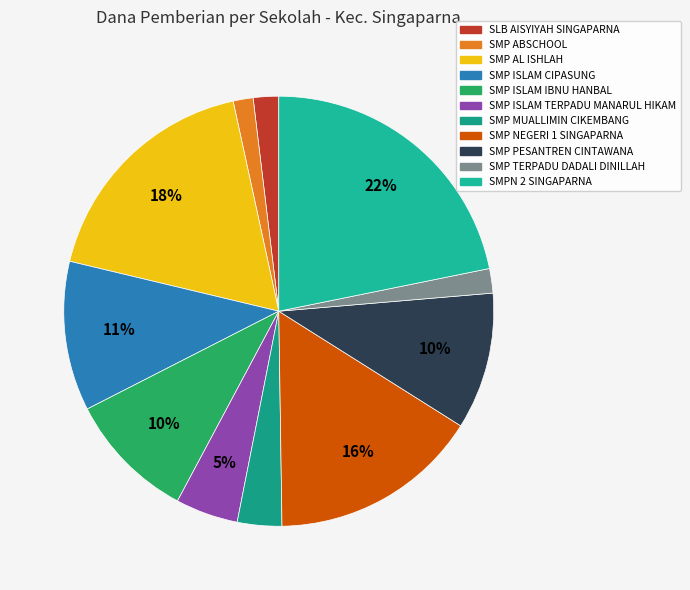

To the nearest percent, what portion does SMP ISLAM IBNU HANBAL represent?

10%